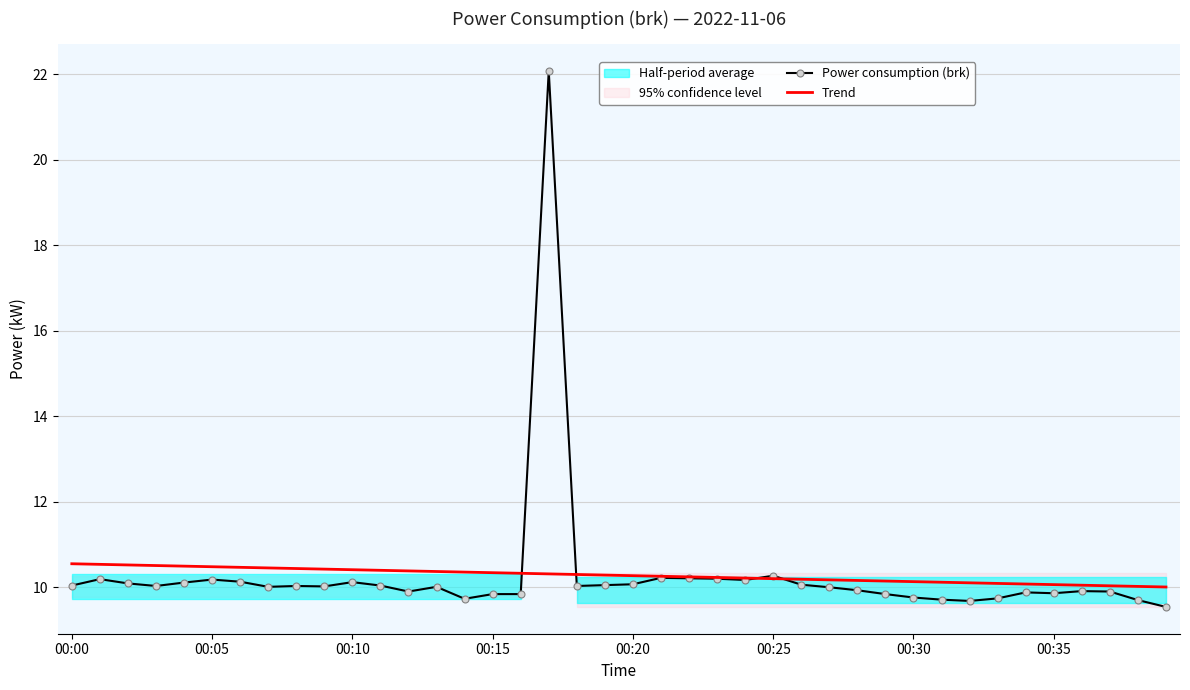

What is the sum of the Trend values at 34 and 29?

20.2